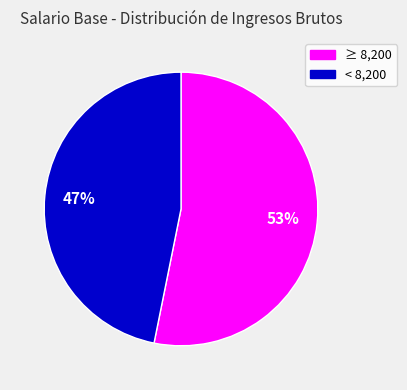

Is there any slice that represents more than half of the pie?

Yes